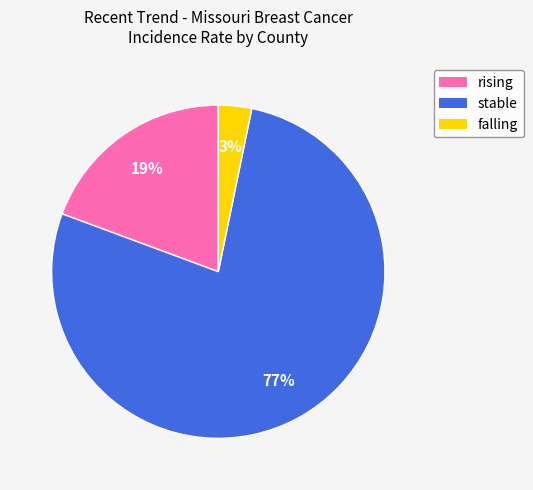

Is the sum of stable and rising greater than half?

Yes